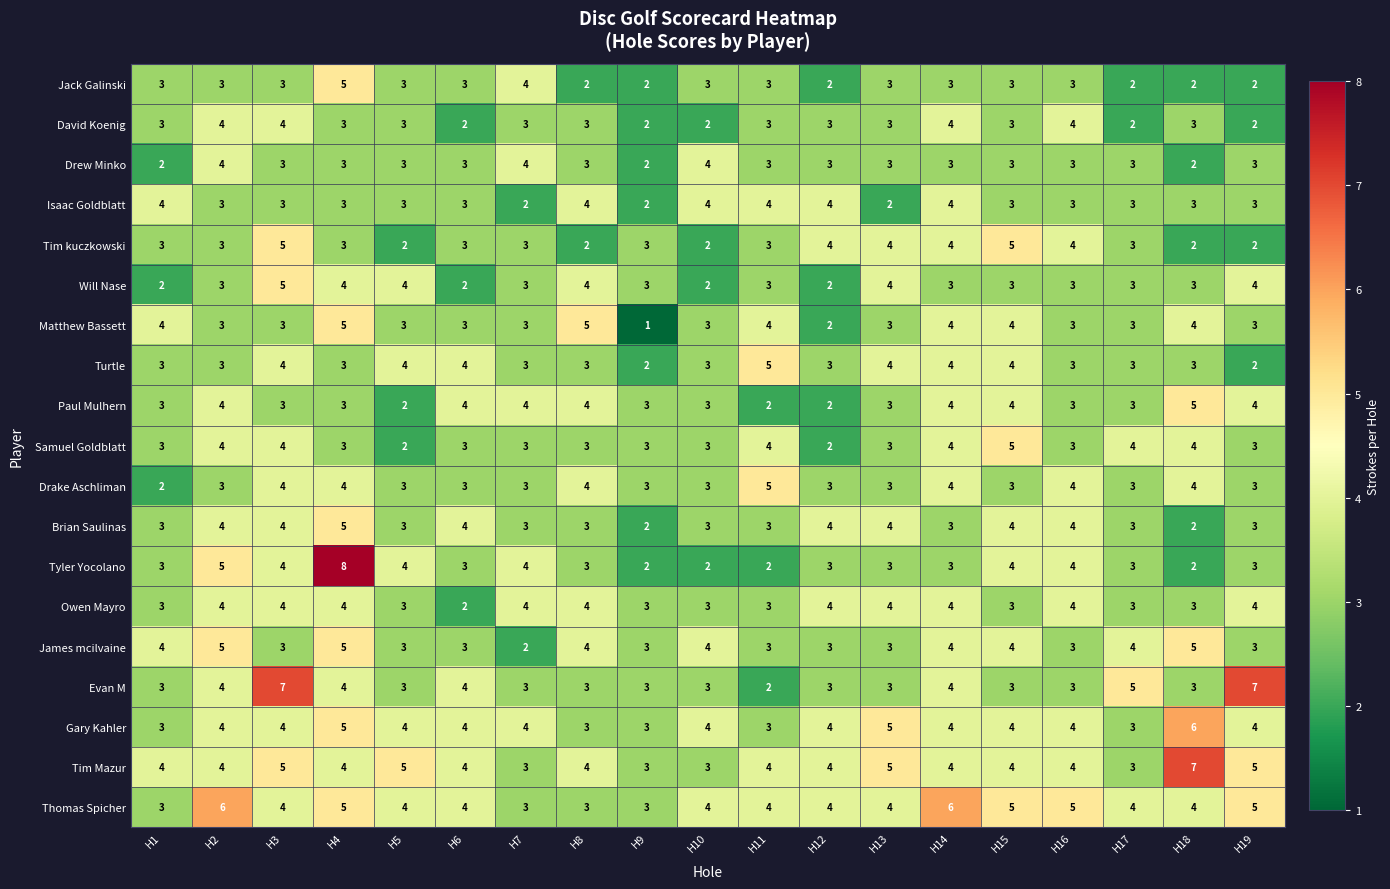

What is the total value across all series at H11?

63